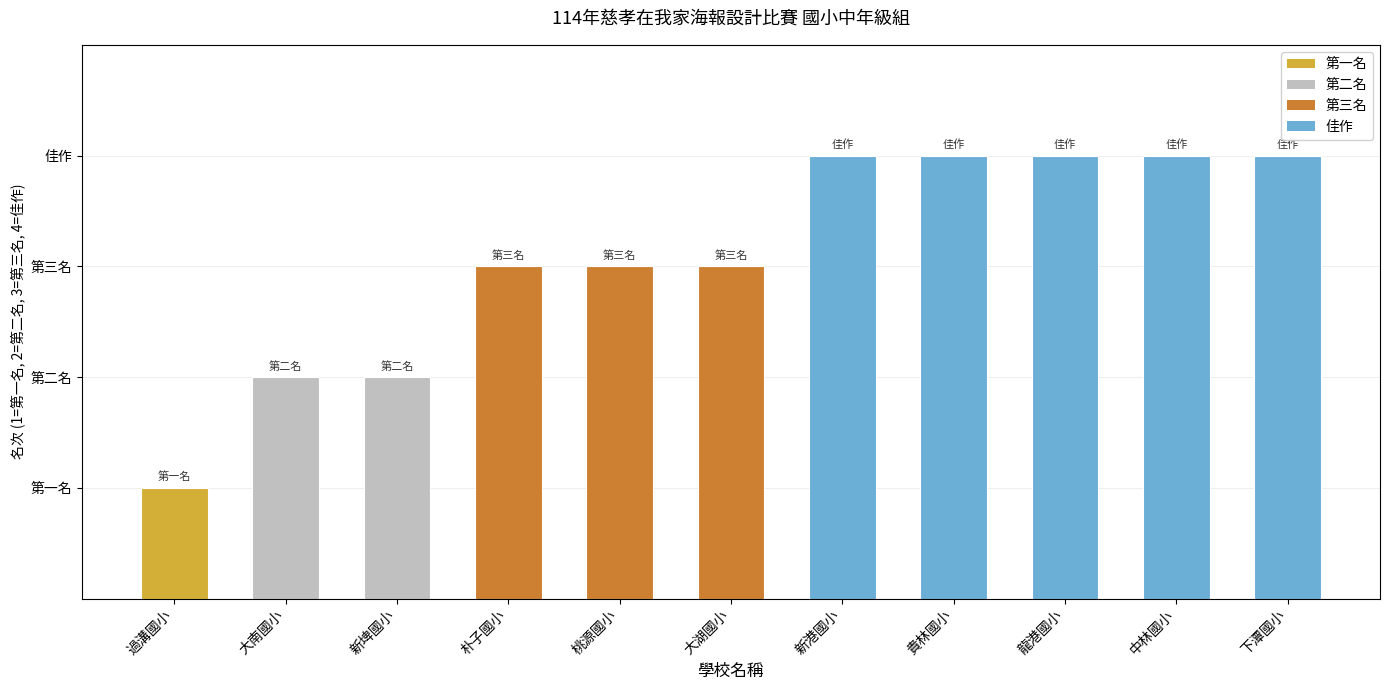

What is the sum of the values at 中林國小 and 新港國小?

8